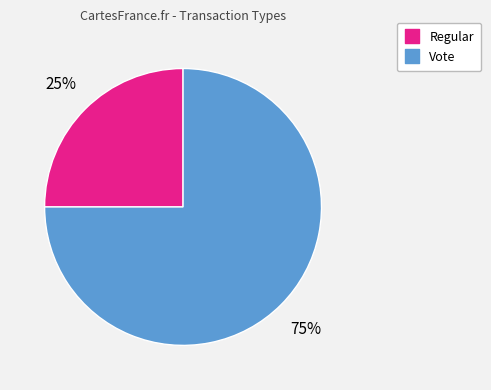

Is there any slice that represents more than half of the pie?

Yes